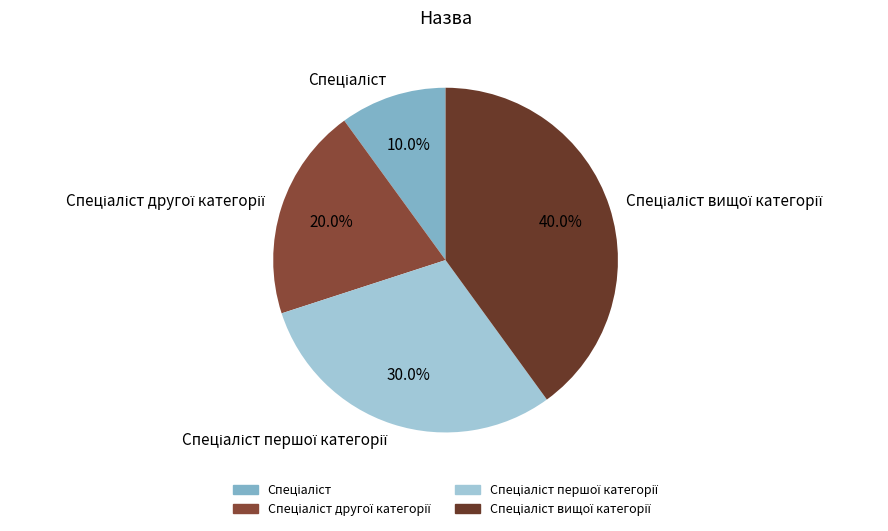

Count the number of slices in the pie.

4